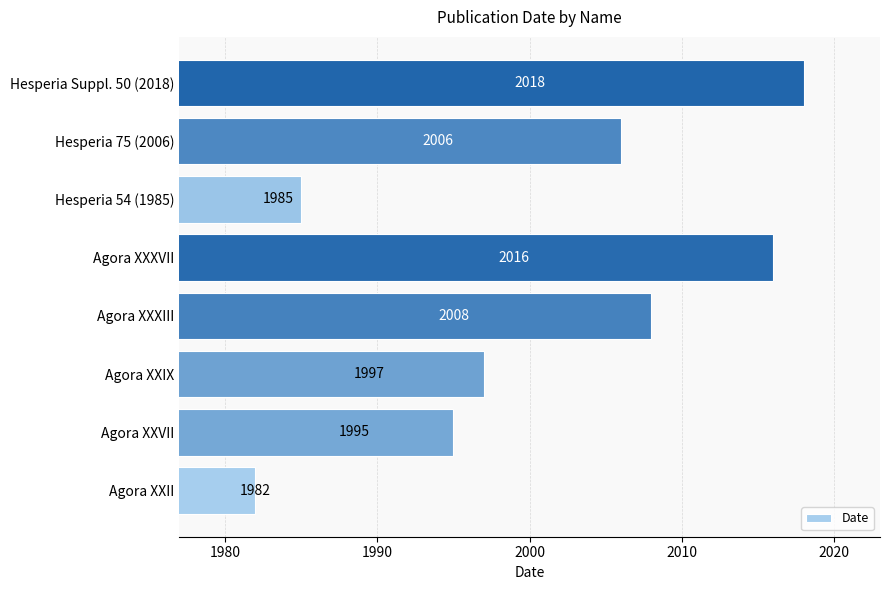

Which category has the lowest value across all series?

Agora XXII